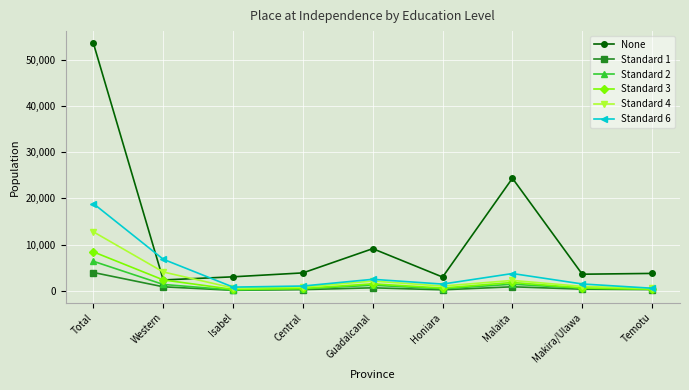

True or false: Standard 1 has a value of 157 at Isabel.

True